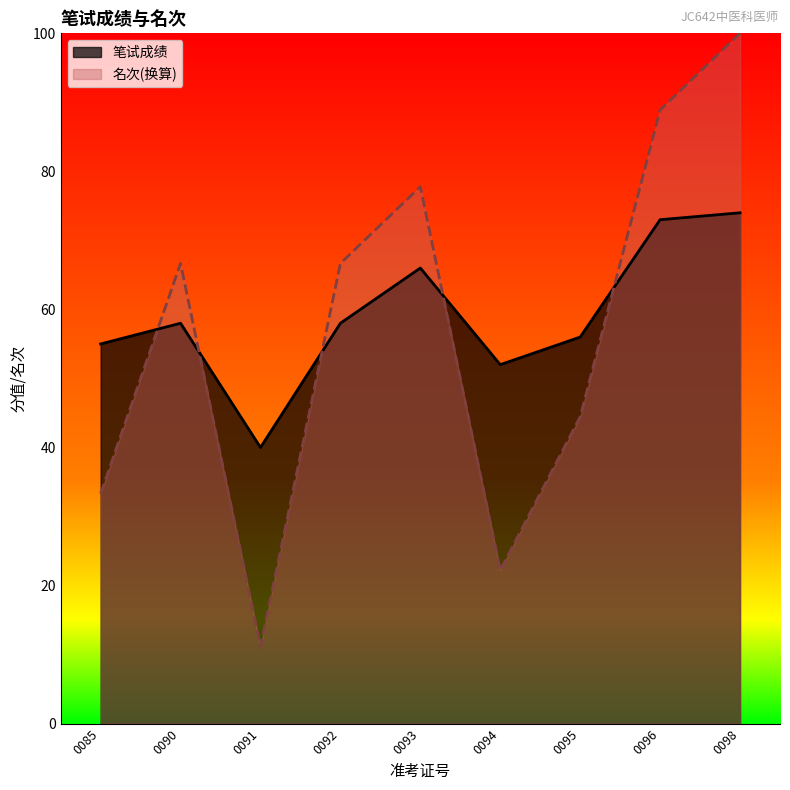

Reading left to right, extract all data points from this chart.

笔试成绩: 55.0	58.0	40.0	58.0	66.0	52.0	56.0	73.0	74.0
名次: 33.3	66.7	11.1	66.7	77.8	22.2	44.4	88.9	100.0